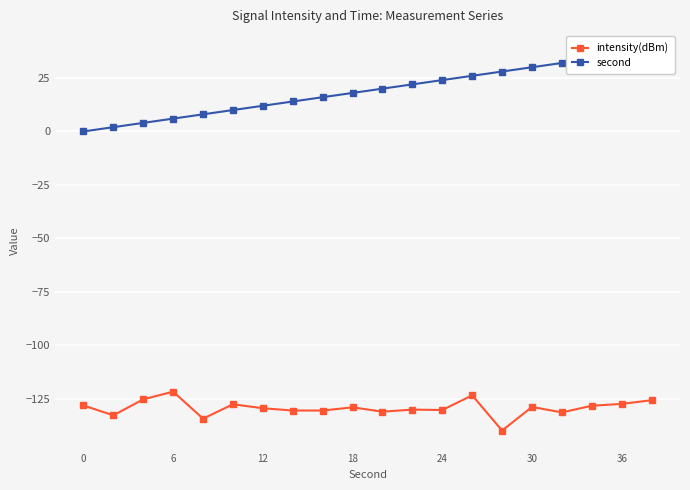

What is the average value of the intensity(dBm) series?

-129.2